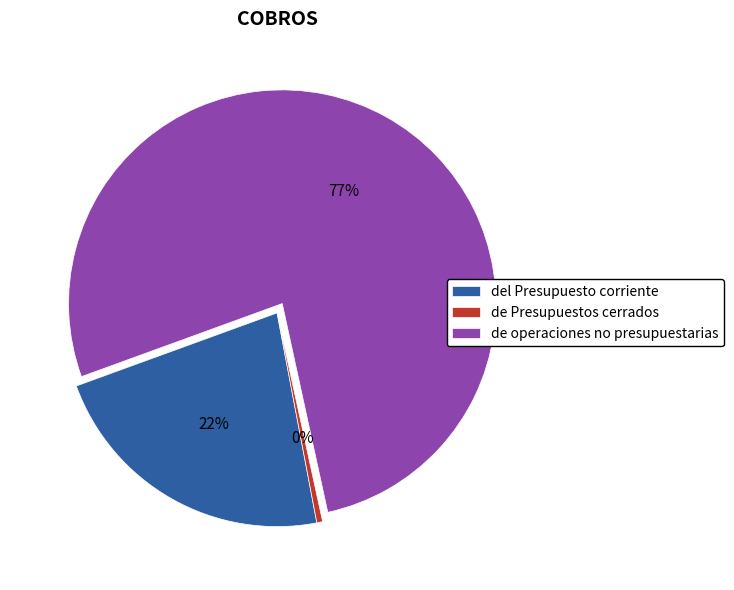

To the nearest percent, what is the combined percentage of de operaciones no presupuestarias and de Presupuestos cerrados?

78%